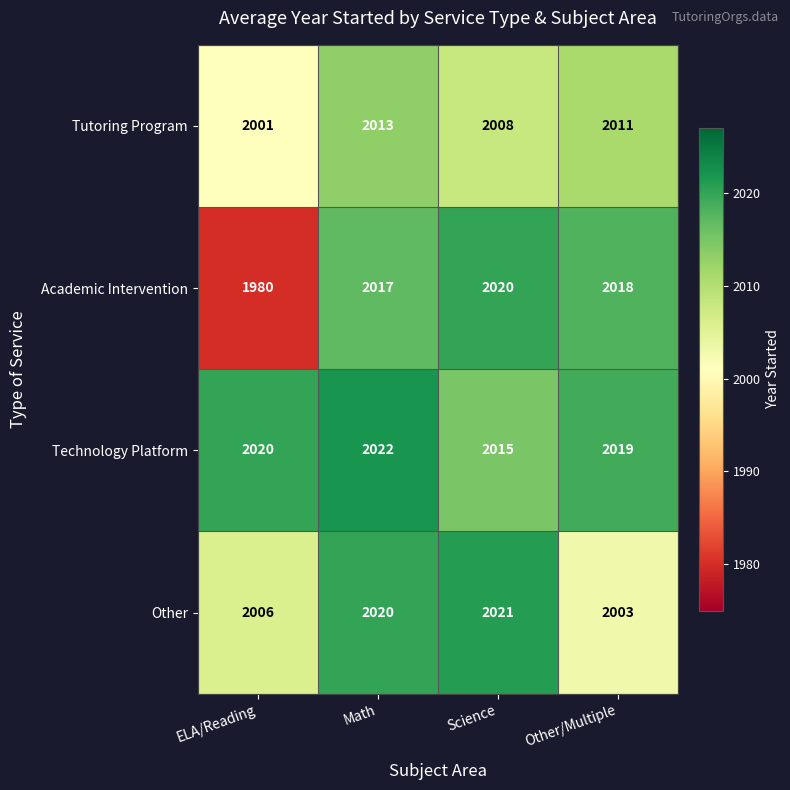

Reading left to right, transcribe all the data shown in this chart.

Tutoring Program: ELA/Reading=2001	Math=2013	Science=2008	Other/Multiple=2011
Academic Intervention: ELA/Reading=1980	Math=2017	Science=2020	Other/Multiple=2018
Technology Platform: ELA/Reading=2020	Math=2022	Science=2015	Other/Multiple=2019
Other: ELA/Reading=2006	Math=2020	Science=2021	Other/Multiple=2003